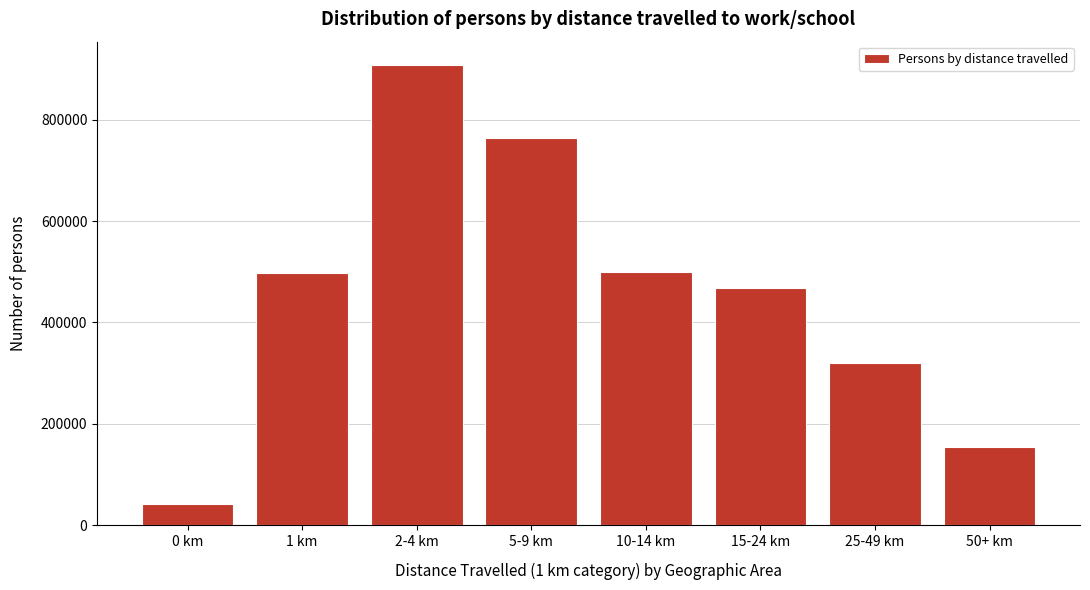

What is the change in value from 2-4 km to 10-14 km?

-409068